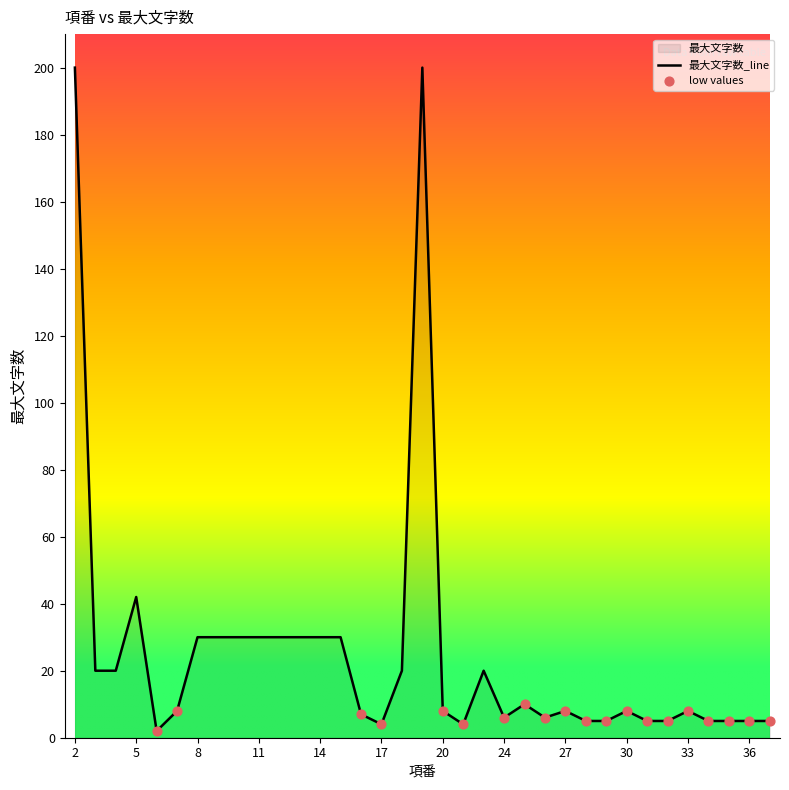

What is the ratio of the value at 34 to the value at 27?

0.6